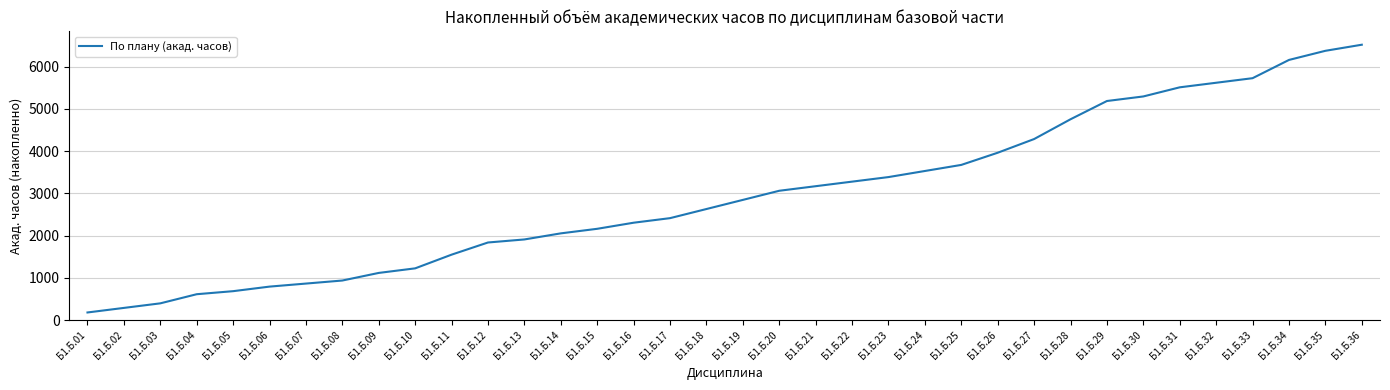

The value at Б1.Б.29 is 6903. True or false?

False